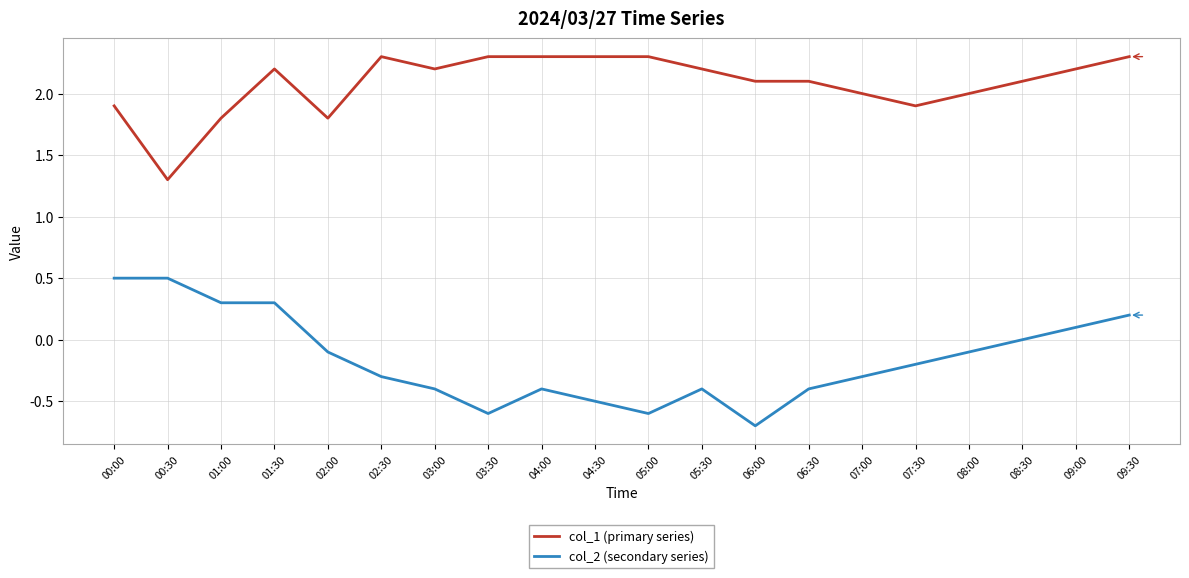

What is the total value across all series at 04:00?

1.9